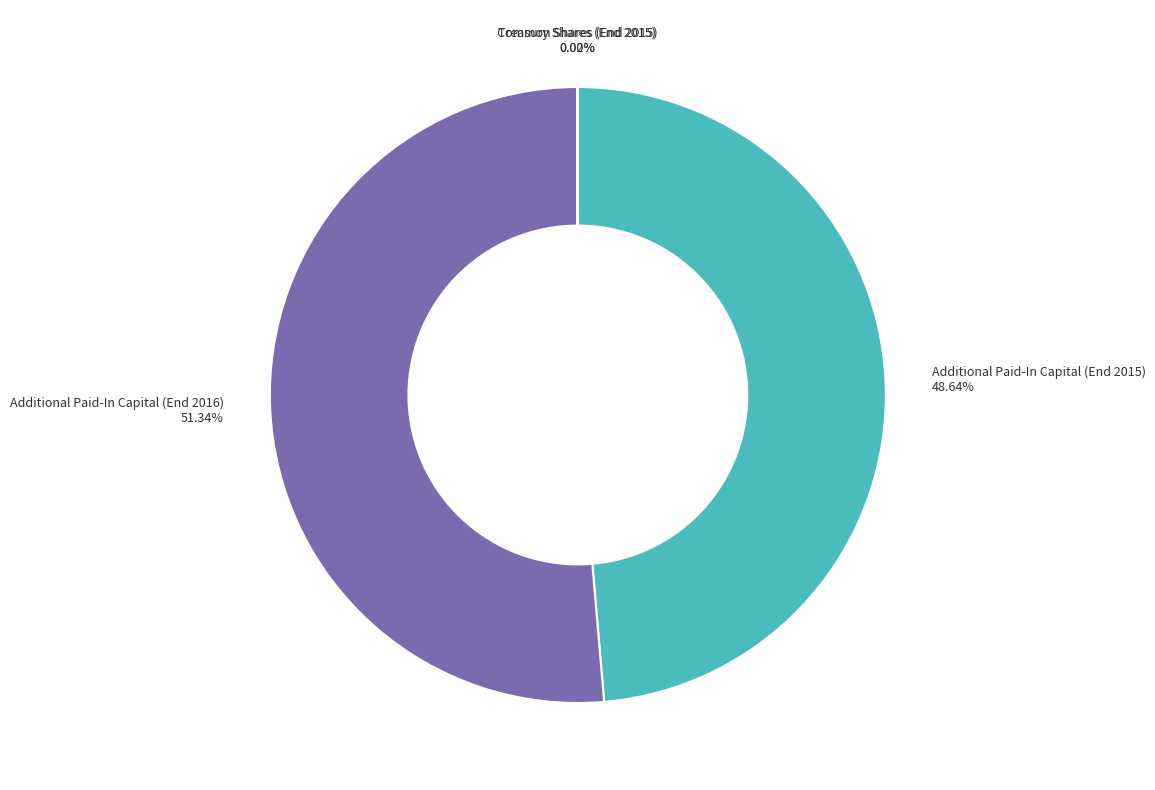

Does any single category account for the majority?

Yes